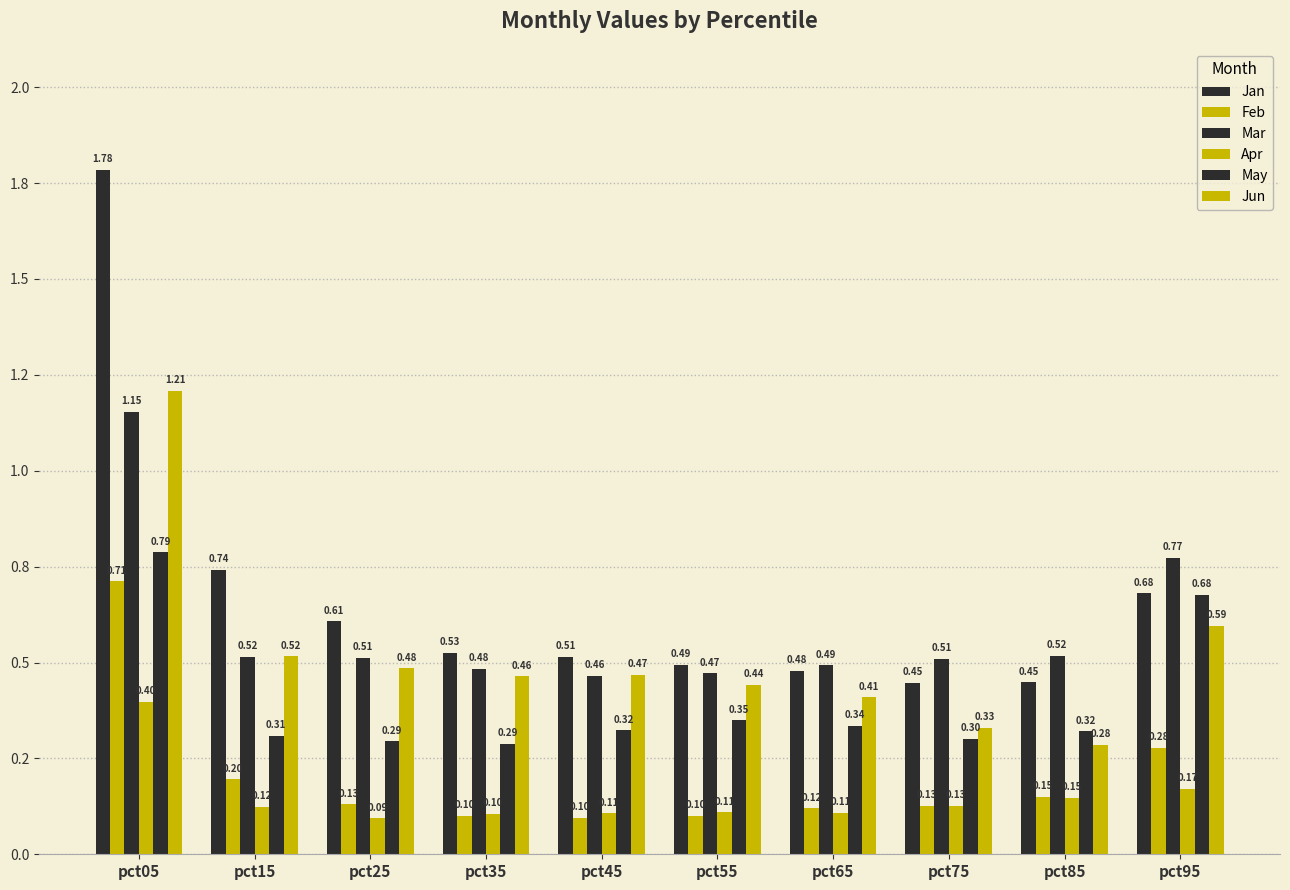

Are the bars grouped side by side (vs. stacked)?

Yes